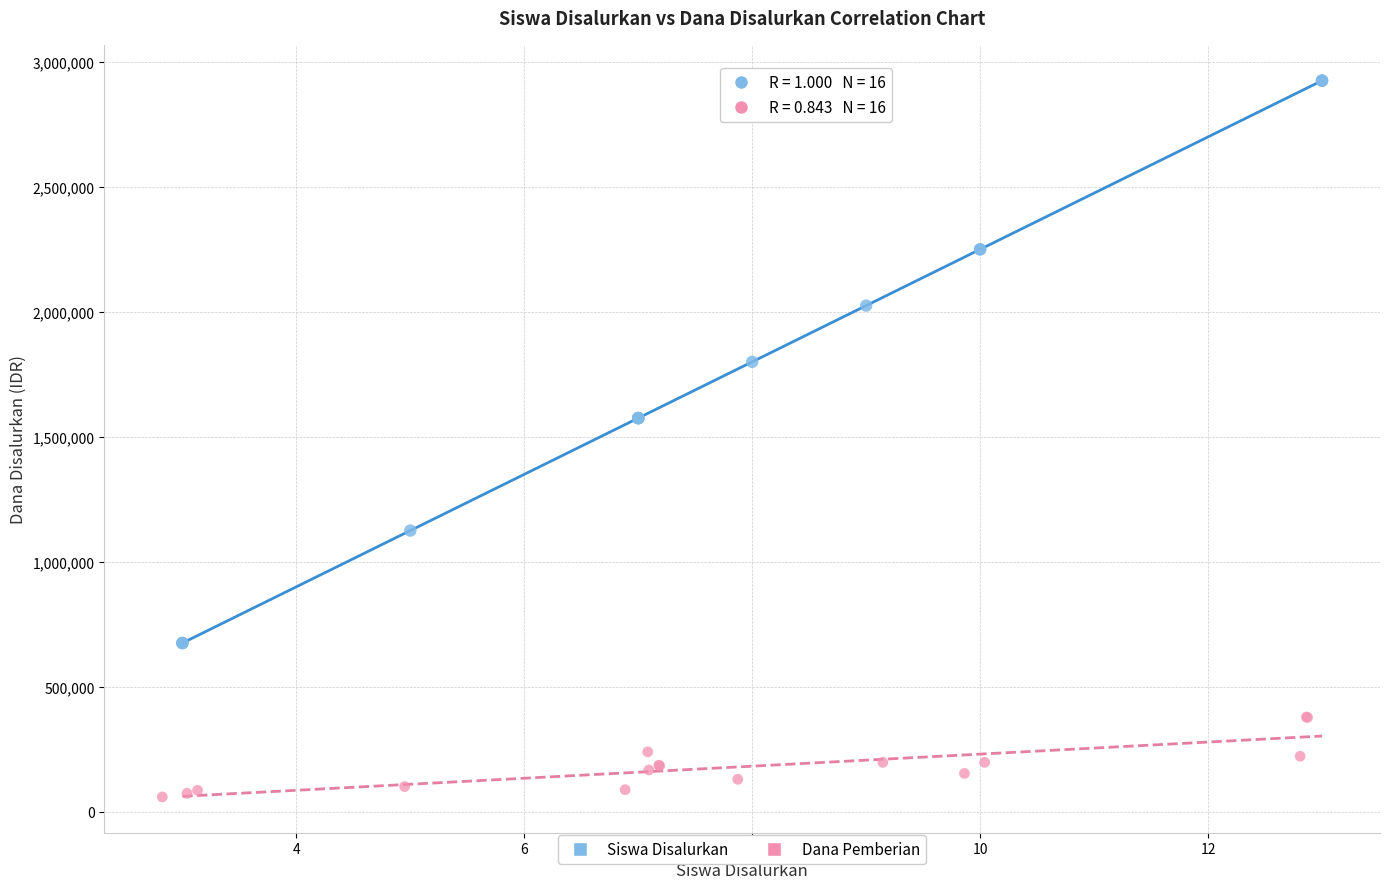

Which series reaches the maximum Y coordinate?

Siswa Disalurkan